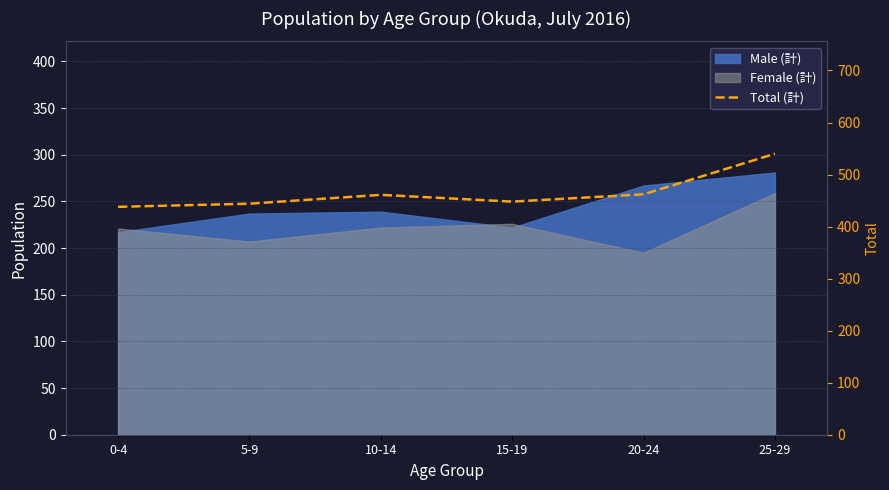

Reading left to right, transcribe all the data shown in this chart.

0-4=438	5-9=444	10-14=461	15-19=448	20-24=462	25-29=540